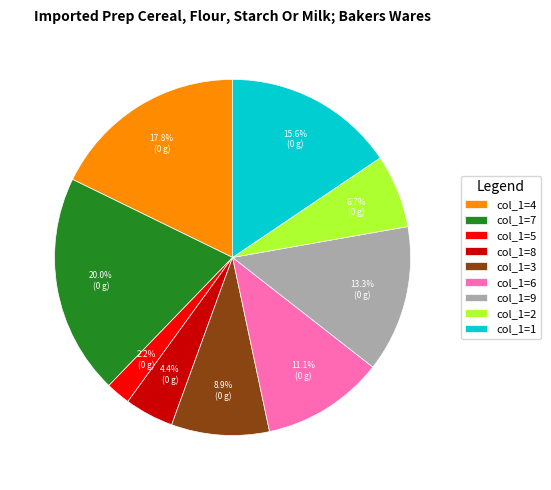

Rank the categories by value from lowest to highest.

col_1=5, col_1=8, col_1=2, col_1=3, col_1=6, col_1=9, col_1=1, col_1=4, col_1=7